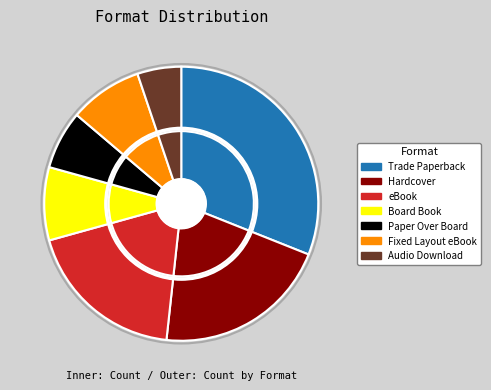

How many segments does this pie chart have?

7